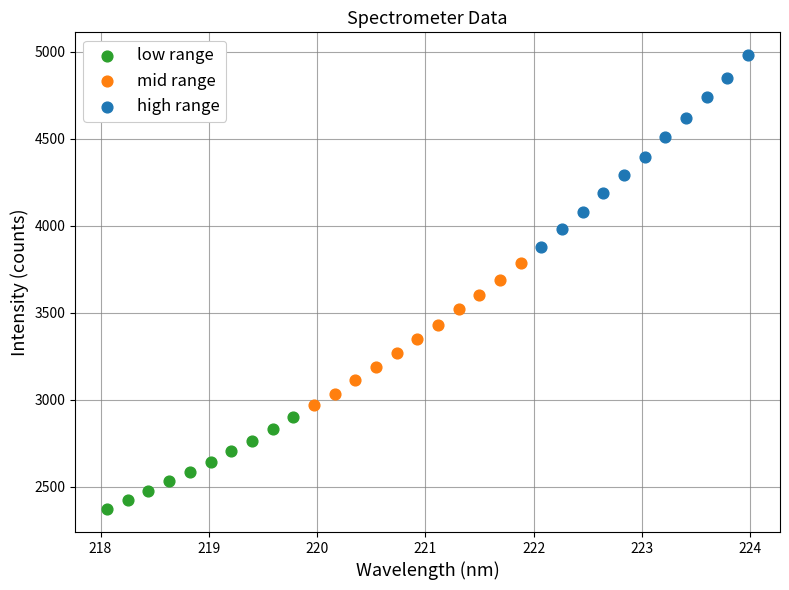

Which series reaches the minimum Y coordinate?

low range